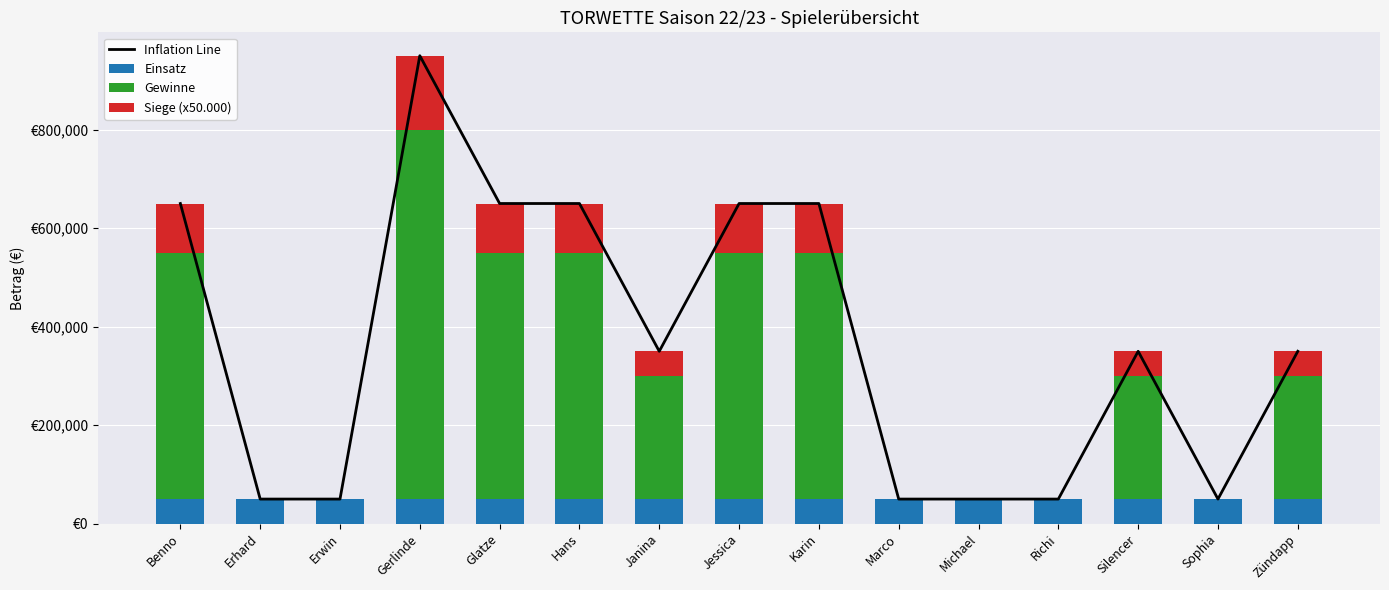

List the labels in order of Gewinne value, largest first.

Gerlinde, Benno, Glatze, Hans, Jessica, Karin, Janina, Silencer, Zündapp, Erhard, Erwin, Marco, Michael, Richi, Sophia